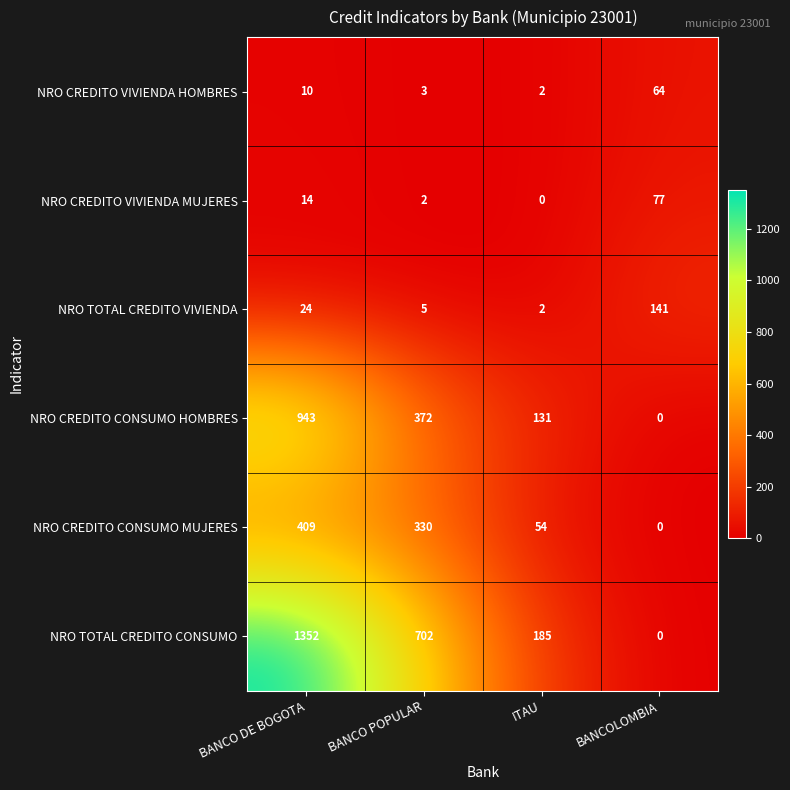

How many positive values does the NRO CREDITO CONSUMO HOMBRES series have?

3